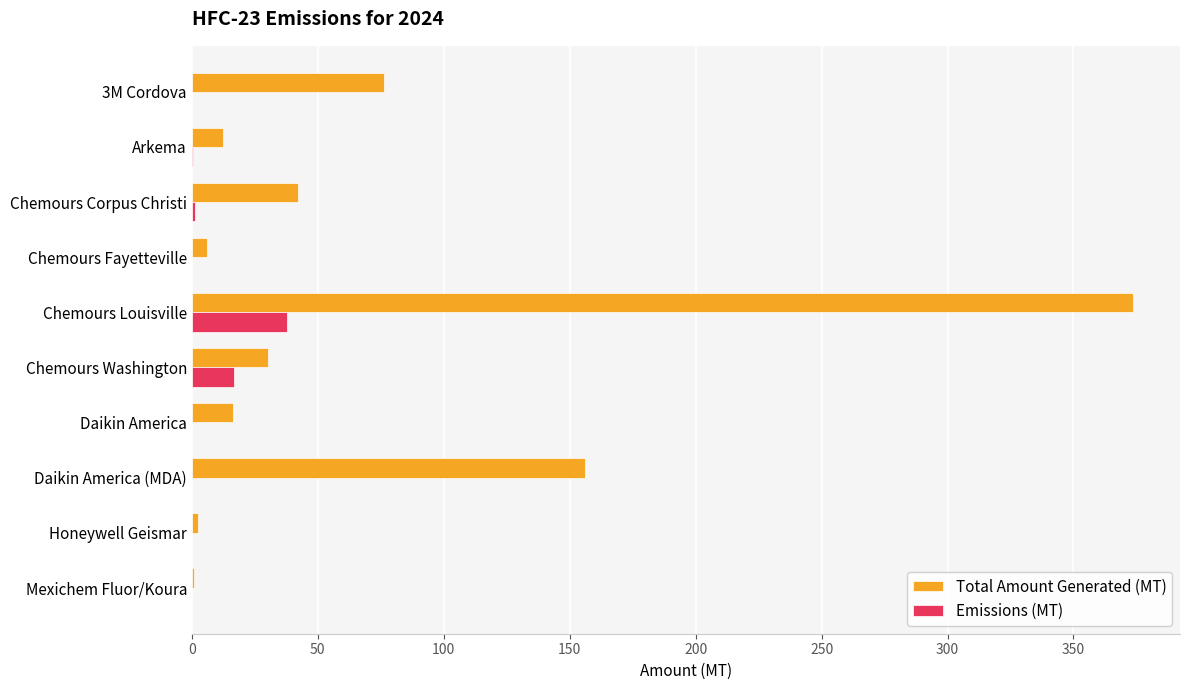

What is the sum of all Emissions (MT) values?

56.7